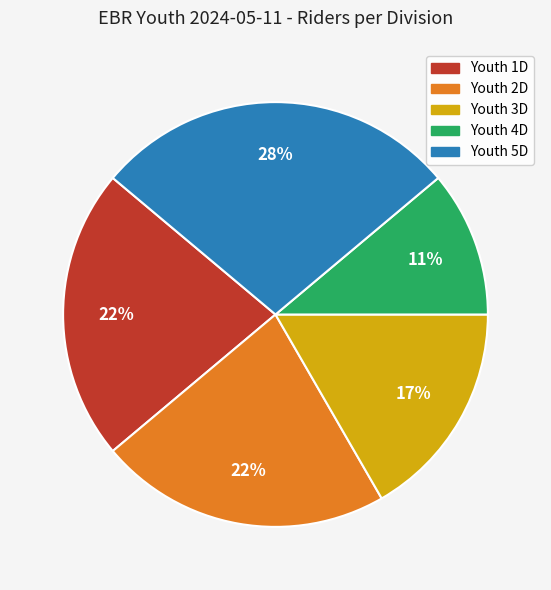

True or false: Youth 5D accounts for 19% of the total.

False